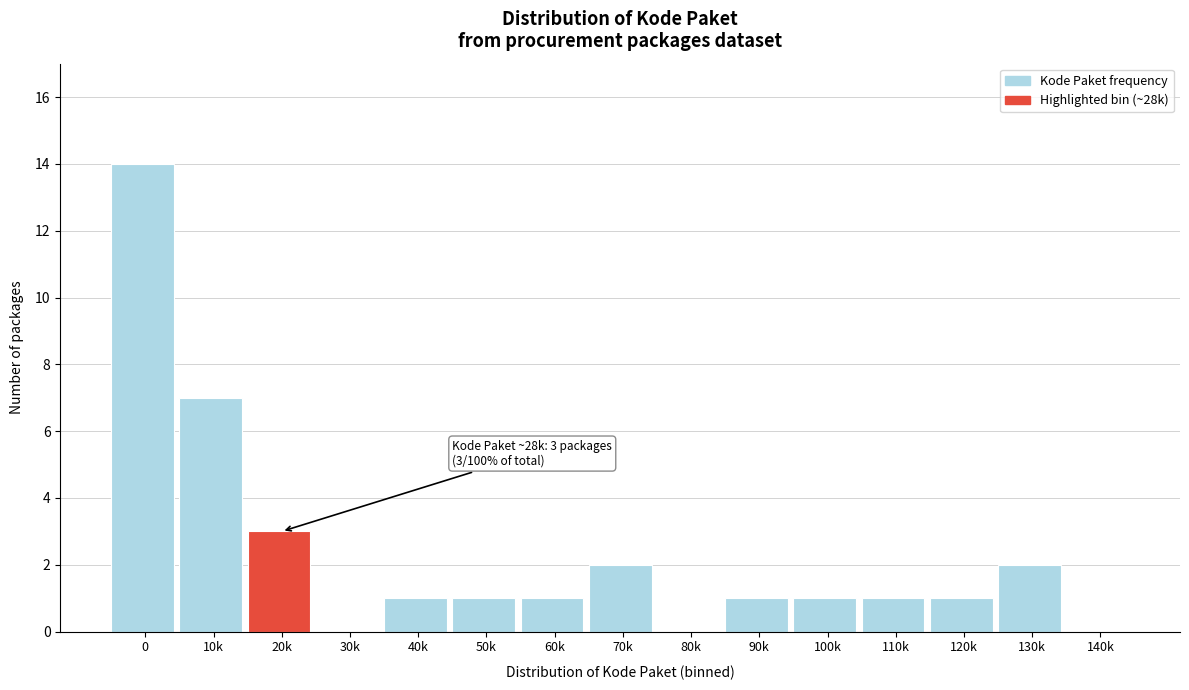

Reading left to right, extract all data points from this chart.

0=14	10k=7	20k=3	30k=0	40k=1	50k=1	60k=1	70k=2	80k=0	90k=1	100k=1	110k=1	120k=1	130k=2	140k=0